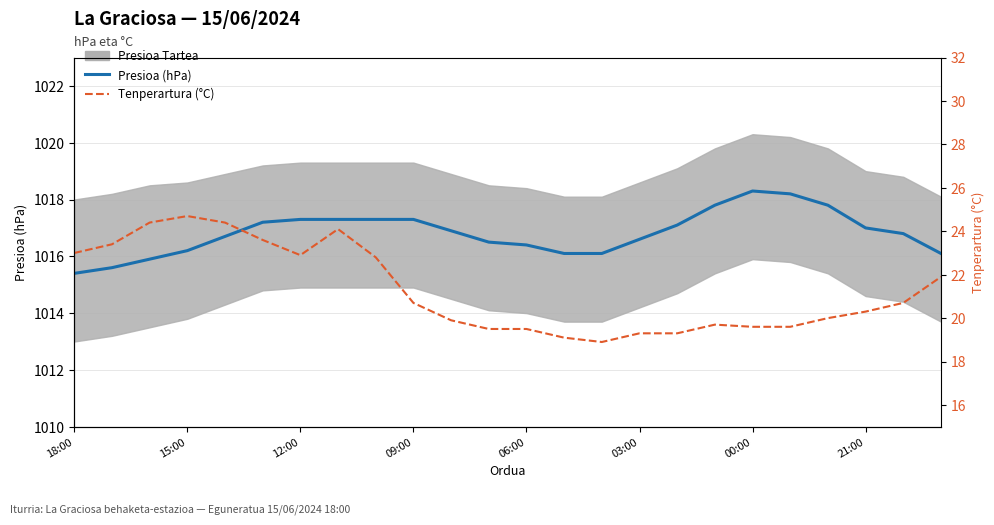

List the series in order of their peak value, highest first.

Presioa (hPa), Tenperartura (°C)